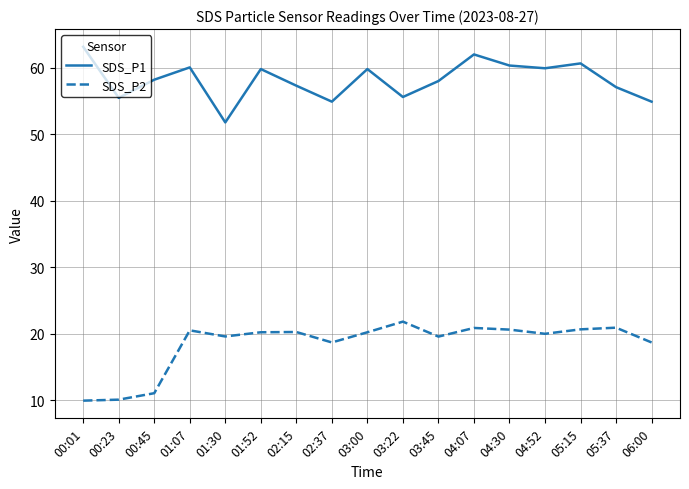

What position from the right is 00:45?

15